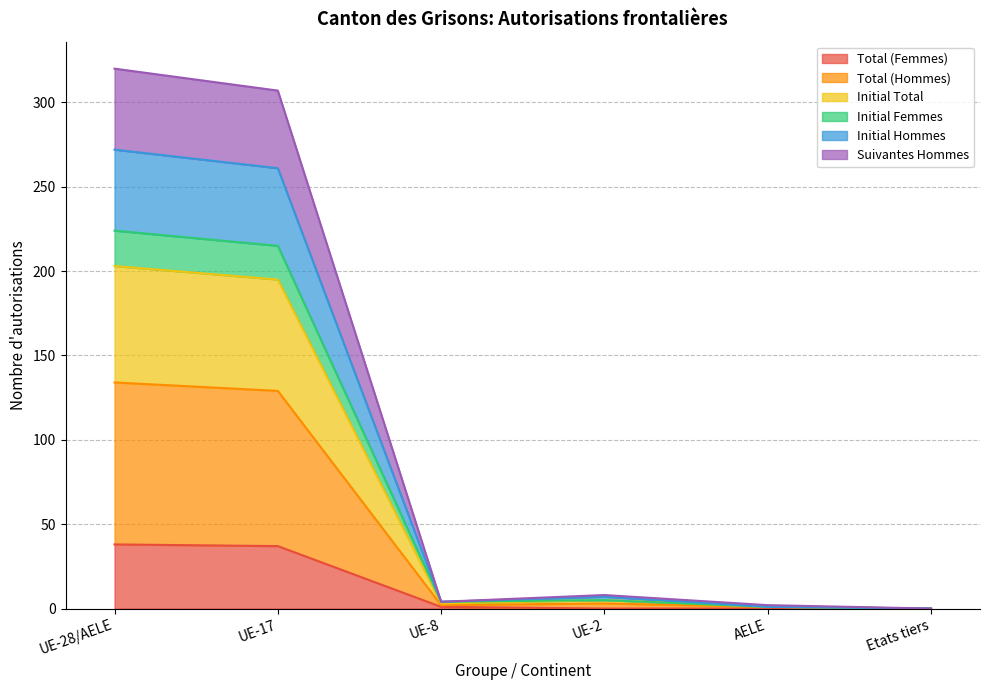

How many values in the Initial Hommes series are below 5?

3